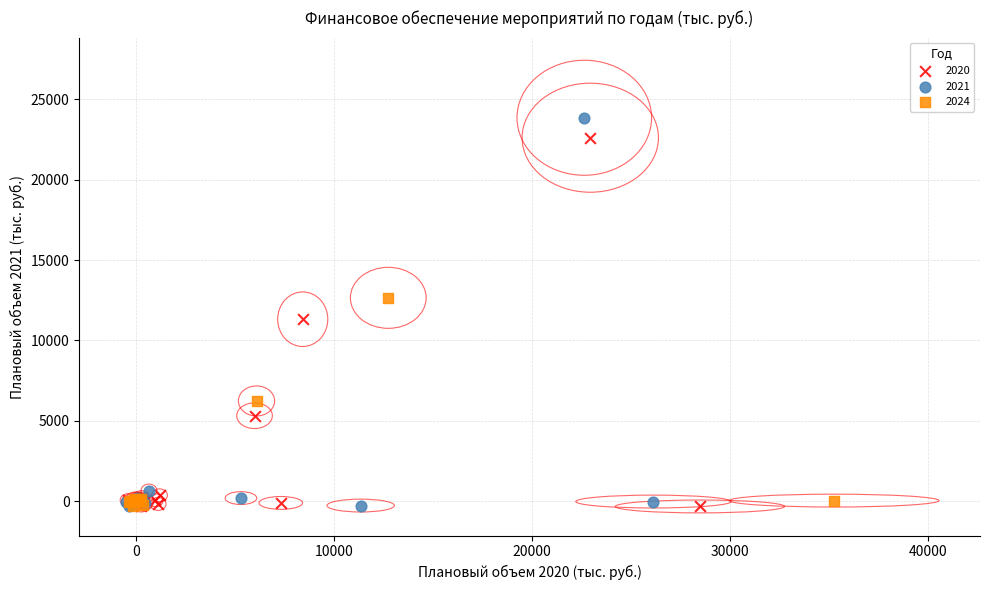

What are all the series names shown in the legend?

2020, 2021, 2024